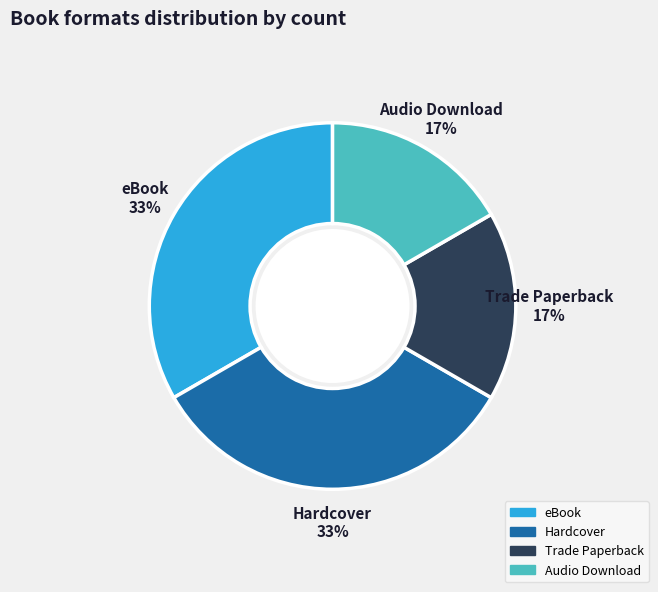

What percentage is the eBook slice, to the nearest percent?

33%